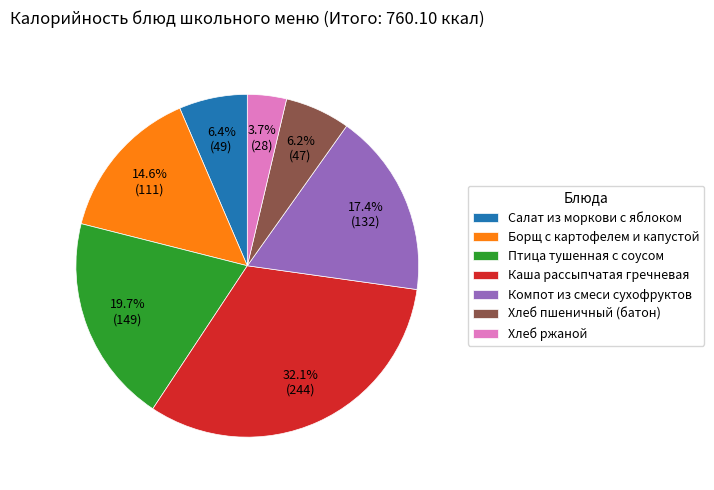

To the nearest percent, what percentage of the pie is Каша рассыпчатая гречневая?

32%